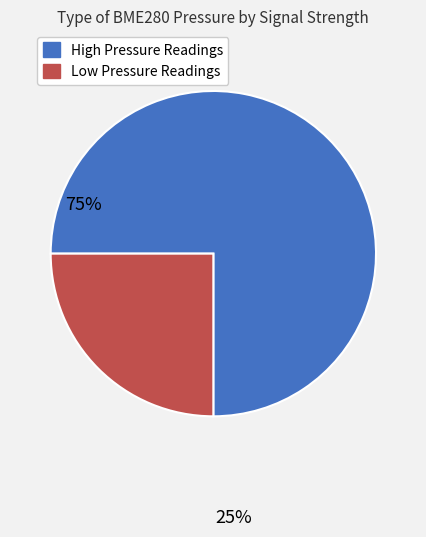

Rank the categories by value from lowest to highest.

Low Pressure Readings, High Pressure Readings